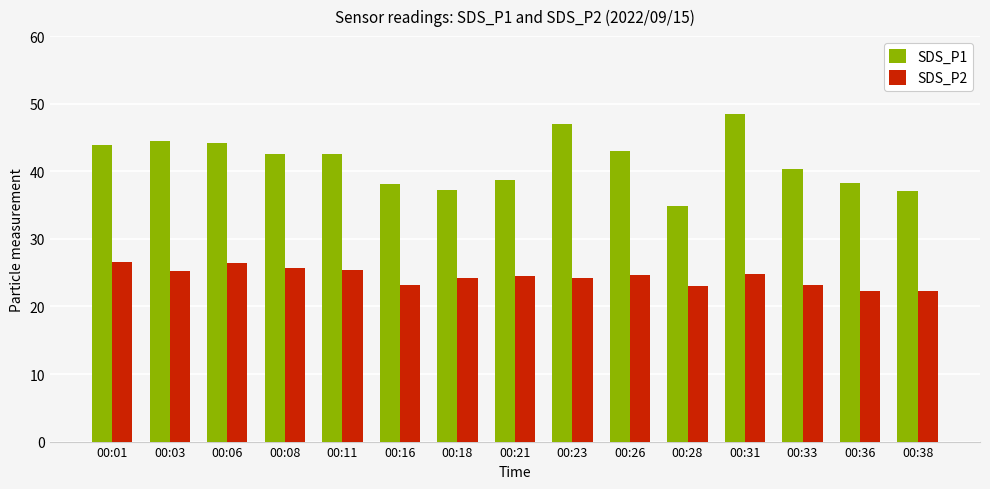

What is the total value across all series at 00:11?

67.9